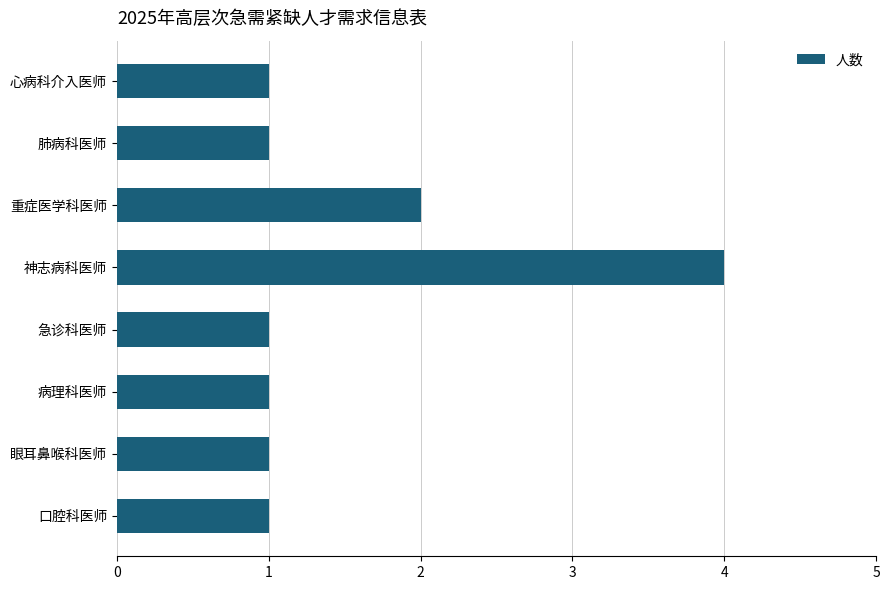

Reading top to bottom, list all the values displayed in this chart.

1	1	2	4	1	1	1	1